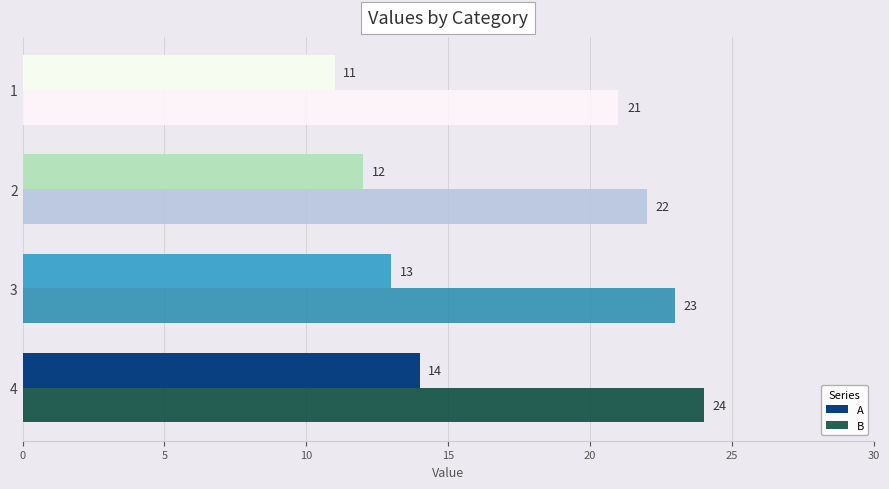

What is the difference between the highest and lowest values at 2?

10